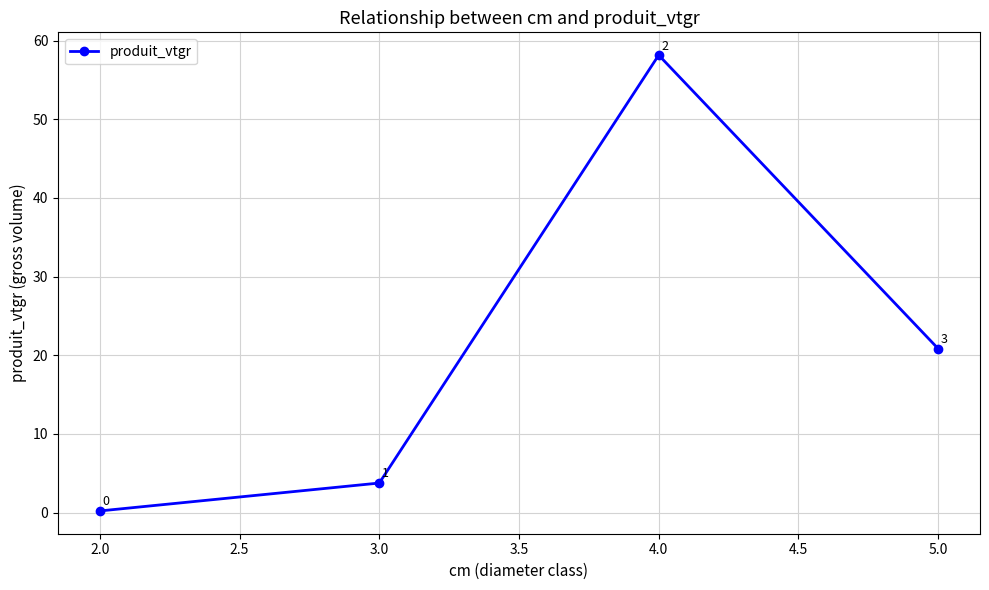

Which category has the highest value across all series?

4.0